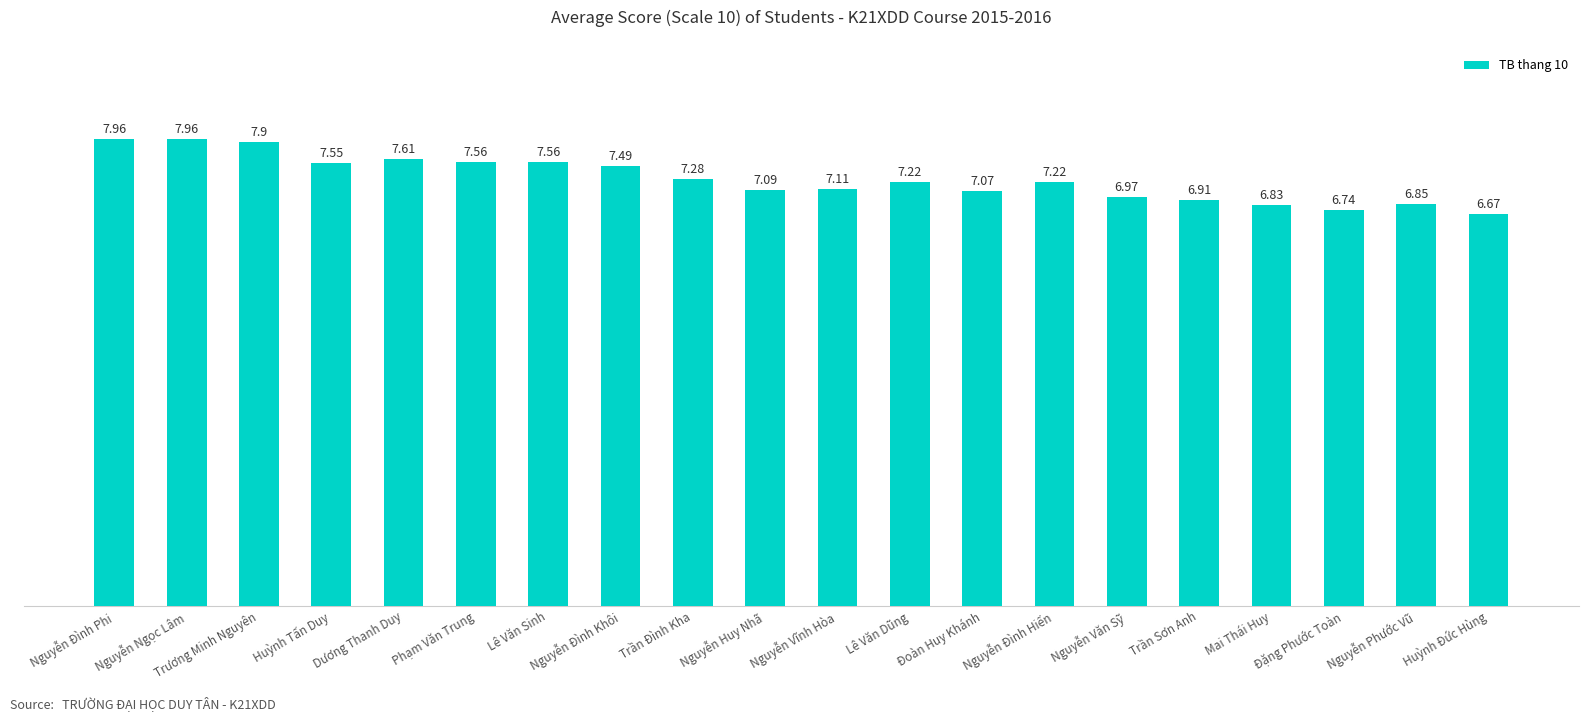

How many data points does each series have?

20